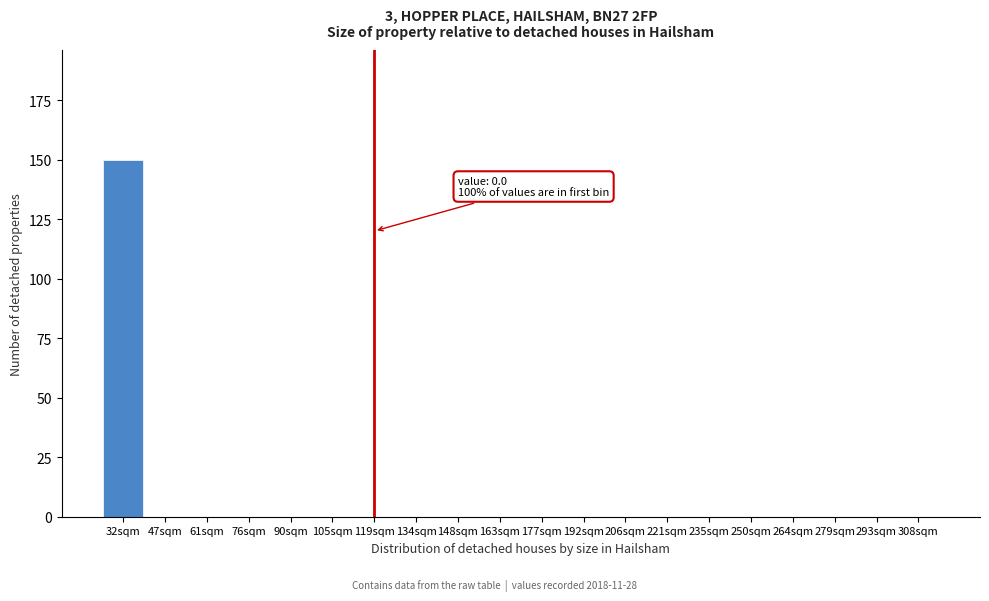

Reading left to right, transcribe all the data shown in this chart.

32sqm=150	47sqm=0	61sqm=0	76sqm=0	90sqm=0	105sqm=0	119sqm=0	134sqm=0	148sqm=0	163sqm=0	177sqm=0	192sqm=0	206sqm=0	221sqm=0	235sqm=0	250sqm=0	264sqm=0	279sqm=0	293sqm=0	308sqm=0